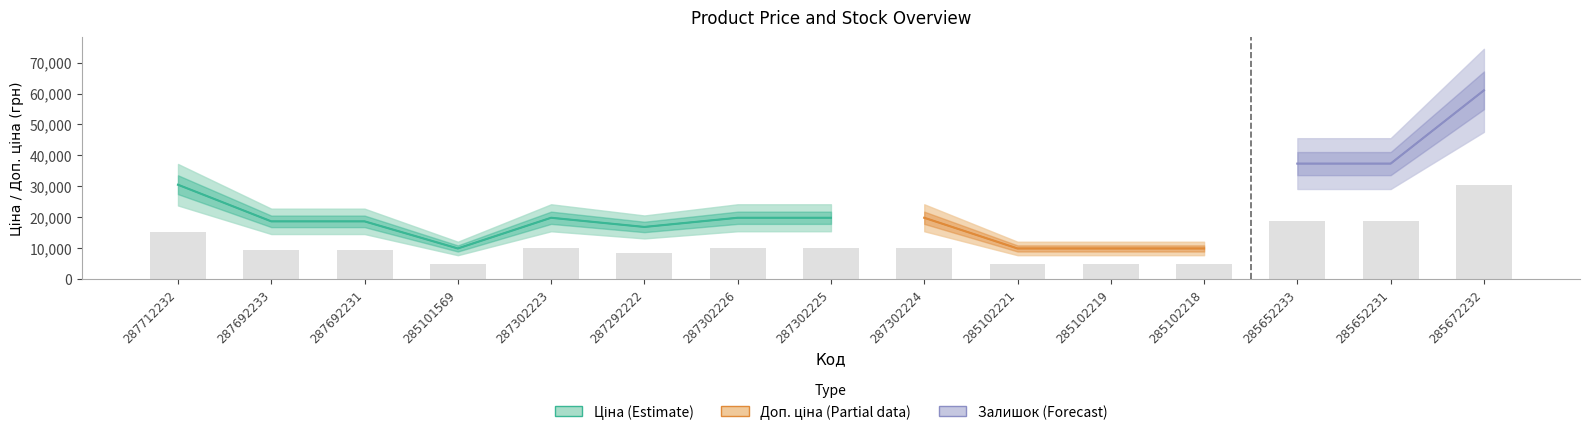

What are all the series names shown in the legend?

Ціна, Доп. ціна, Залишок